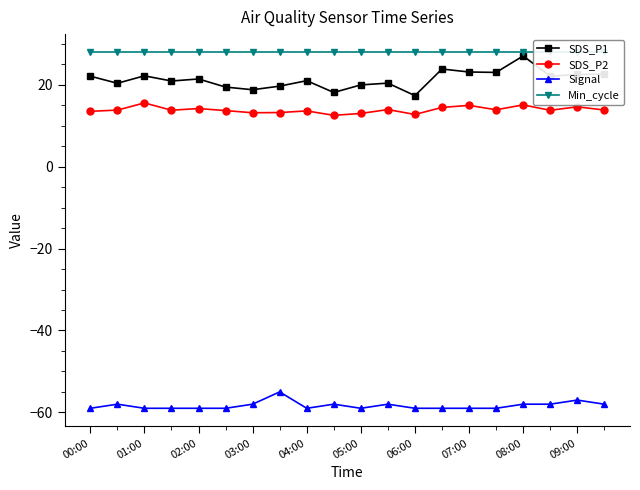

The SDS_P2 series shows 19.5 at 03:00. True or false?

False